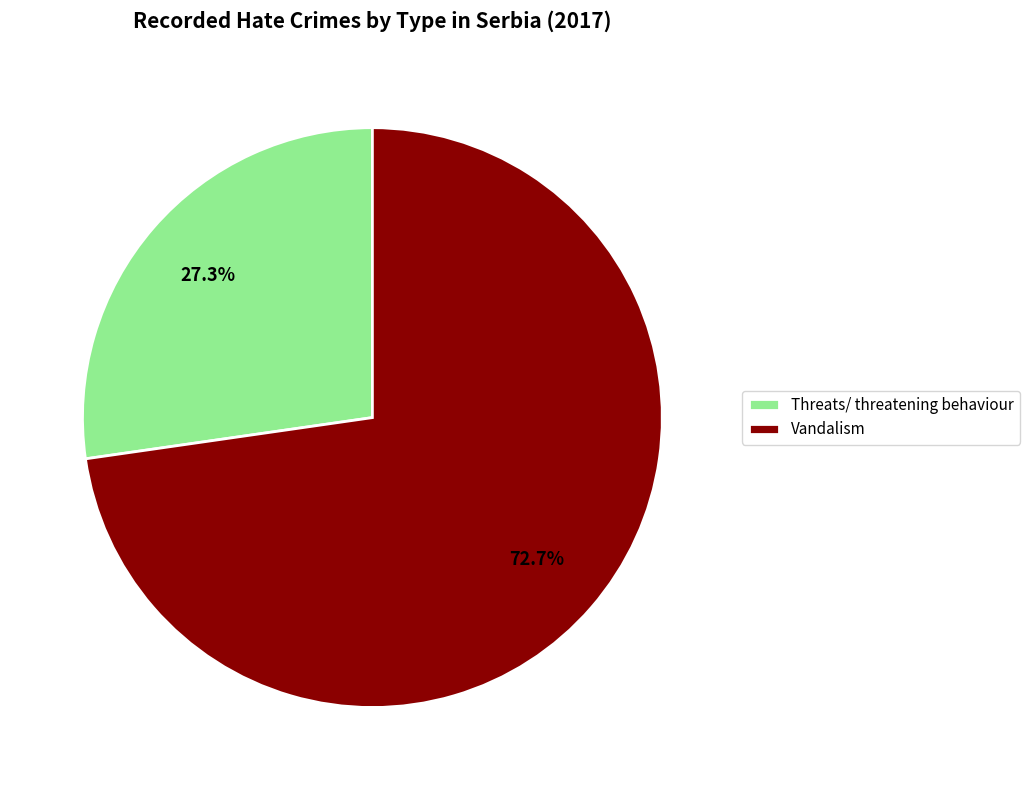

What is the total percentage of Threats/ threatening behaviour and Vandalism?

100.0%